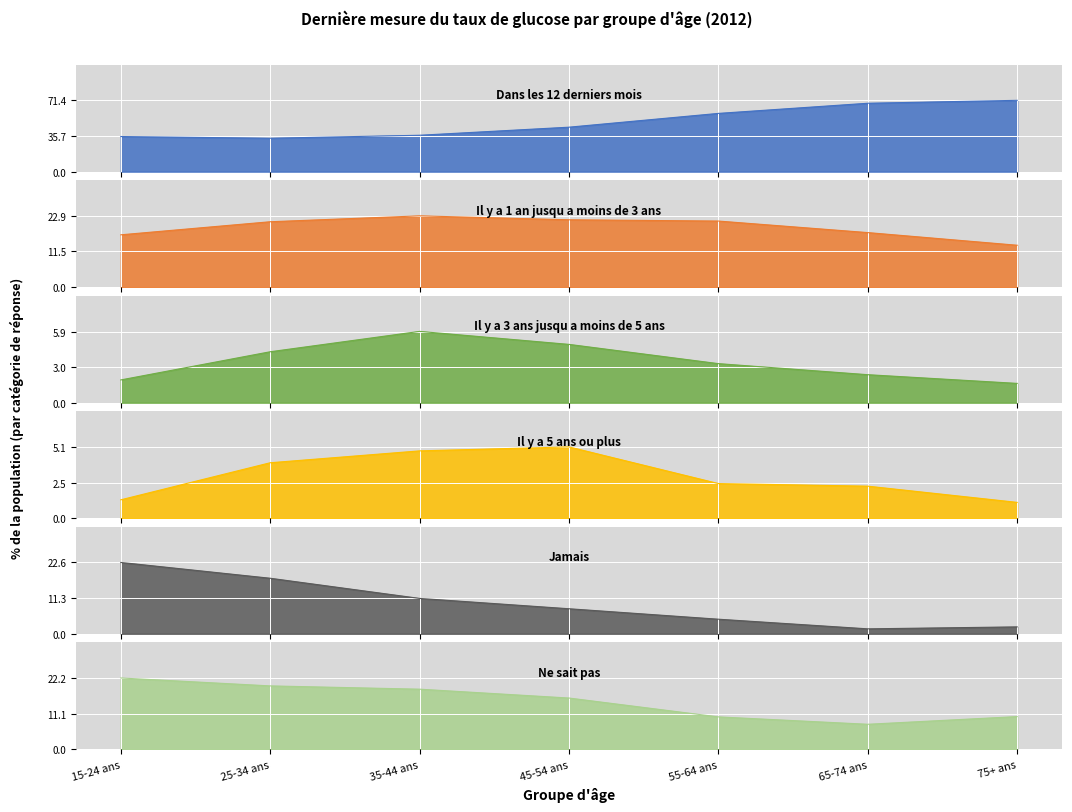

What is the difference between the second highest and second lowest values in the Ne sait pas series?

9.6